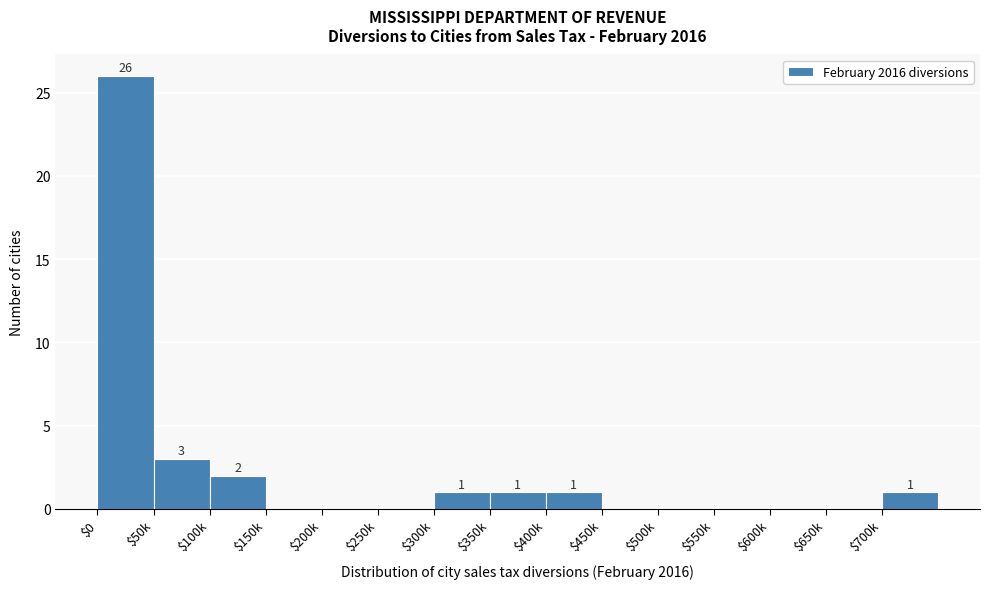

What is the maximum value shown in the chart?

26